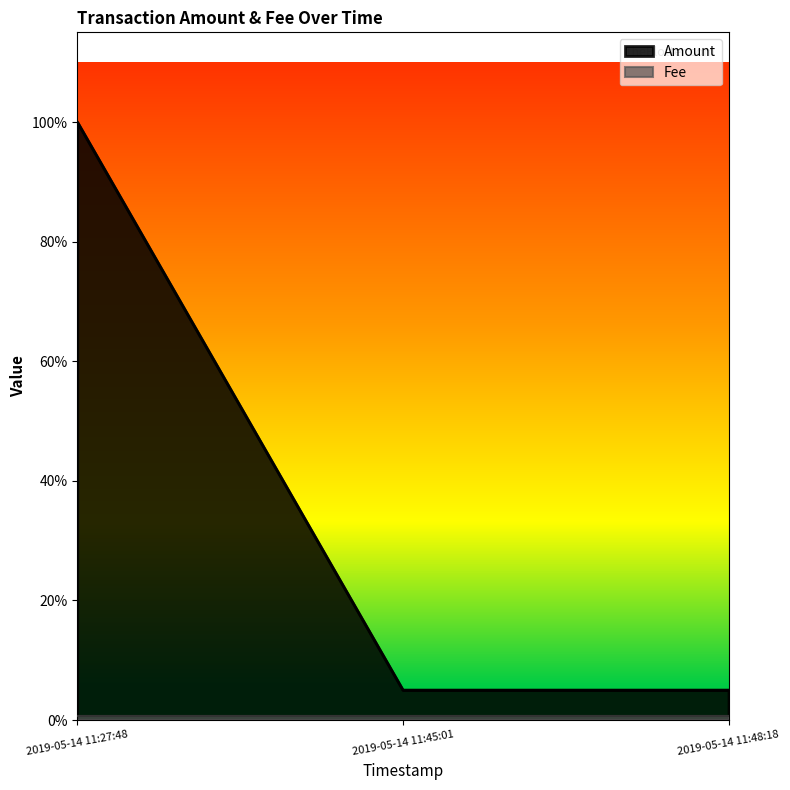

What is the label of the 2nd point from the right?

2019-05-14 11:45:01